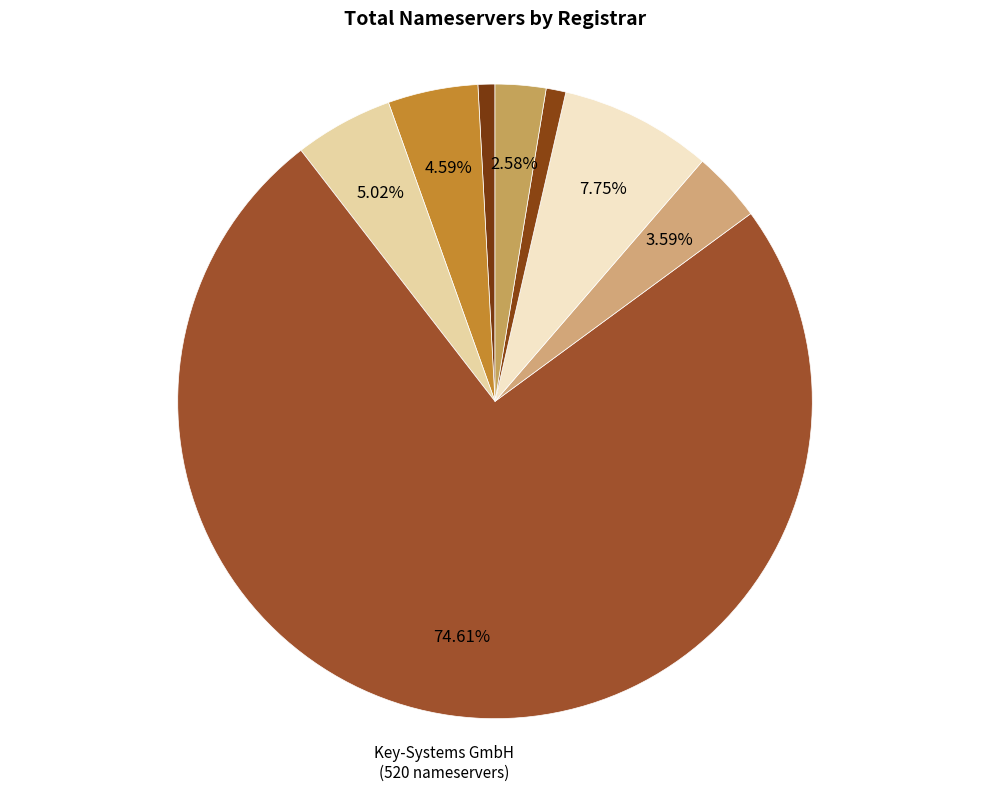

How many slices are in this pie chart?

8